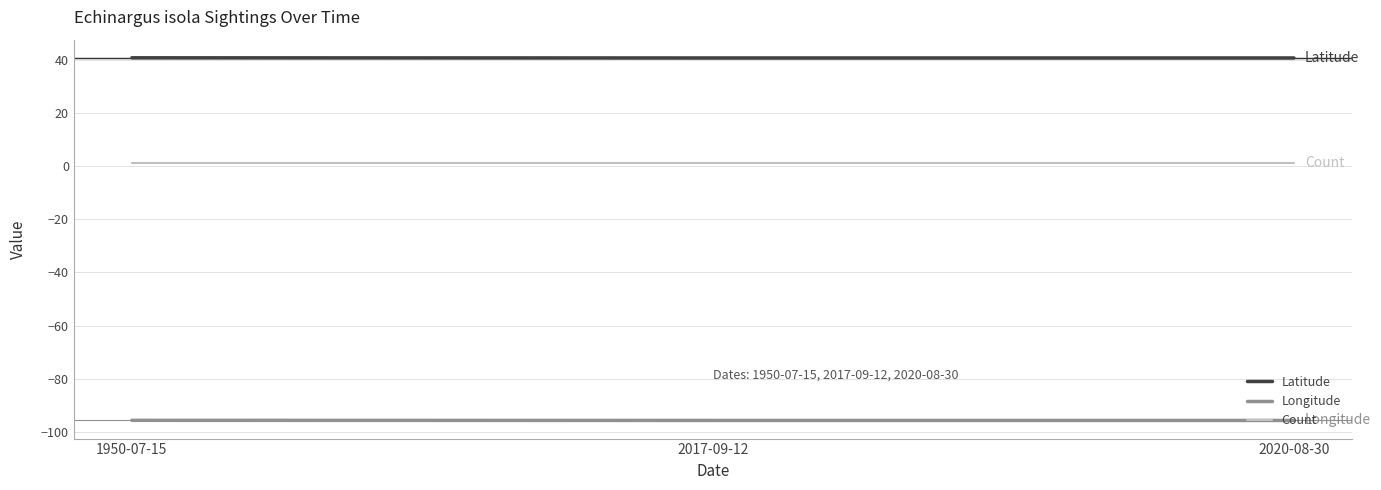

Is the value of Count at 1950-07-15 greater than the value of Latitude at 2017-09-12?

No